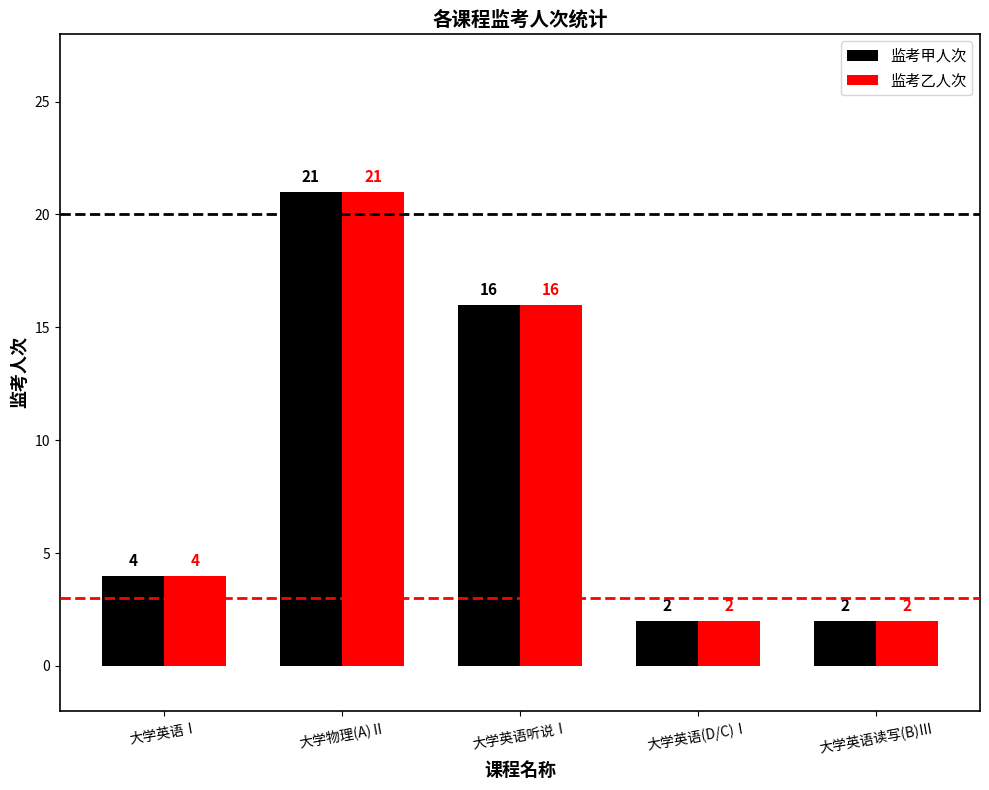

Reading left to right, what are all the values shown in this chart?

监考甲人次: 4	21	16	2	2
监考乙人次: 4	21	16	2	2